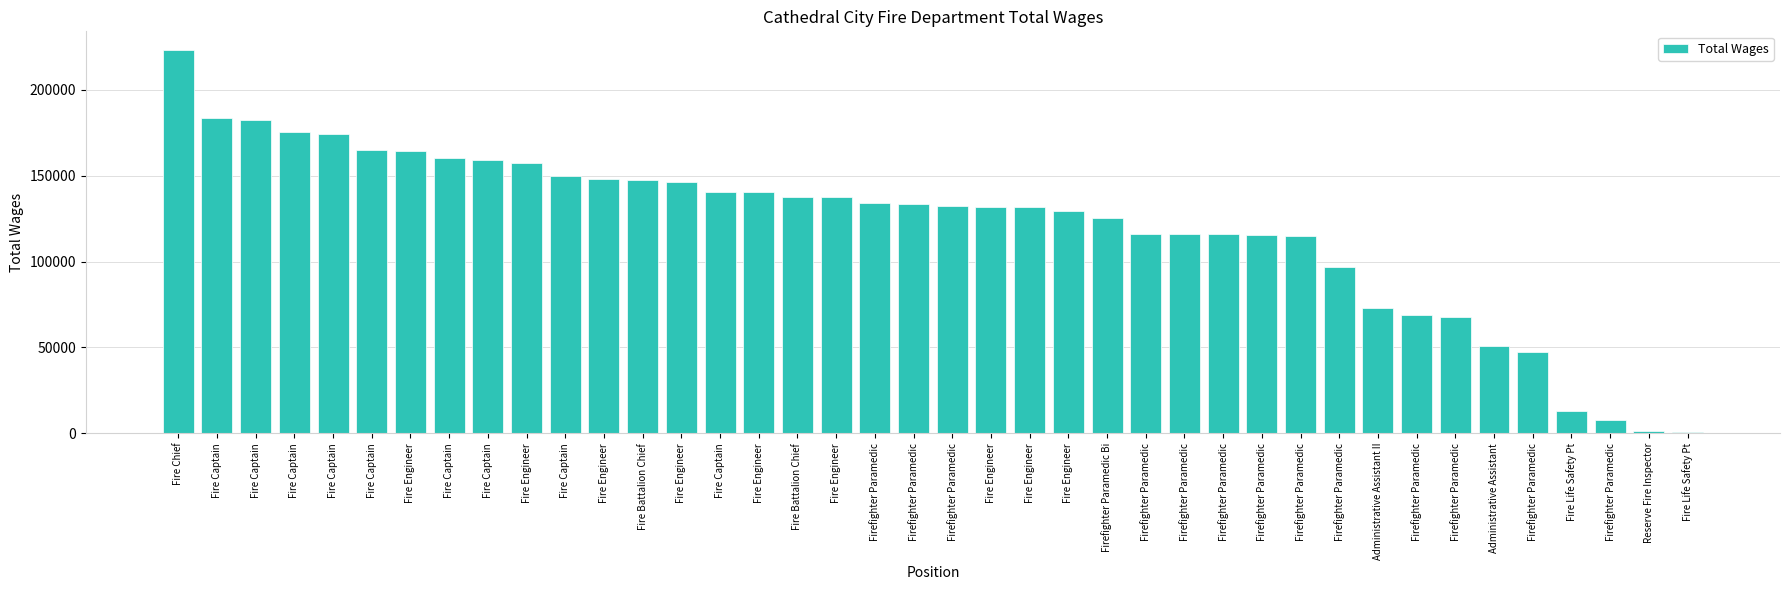

Reading left to right, extract all data points from this chart.

Fire Chief=222974	Fire Captain=183438	Fire Captain=182633	Fire Captain=175364	Fire Captain=174082	Fire Captain=165162	Fire Engineer=164282	Fire Captain=160253	Fire Captain=159236	Fire Engineer=157584	Fire Captain=149874	Fire Engineer=148216	Fire Battalion Chief=147334	Fire Engineer=146377	Fire Captain=140460	Fire Engineer=140378	Fire Battalion Chief=137518	Fire Engineer=137415	Firefighter Paramedic=133972	Firefighter Paramedic=133621	Firefighter Paramedic=132497	Fire Engineer=131927	Fire Engineer=131631	Fire Engineer=129725	Firefighter Paramedic Bi=125166	Firefighter Paramedic=116167	Firefighter Paramedic=116133	Firefighter Paramedic=116098	Firefighter Paramedic=115289	Firefighter Paramedic=114671	Firefighter Paramedic=96759	Administrative Assistant II=73044	Firefighter Paramedic=69056	Firefighter Paramedic=67937	Administrative Assistant=50960	Firefighter Paramedic=47375	Fire Life Safety Pt=12810	Firefighter Paramedic=7559	Reserve Fire Inspector=1500	Fire Life Safety Pt=795